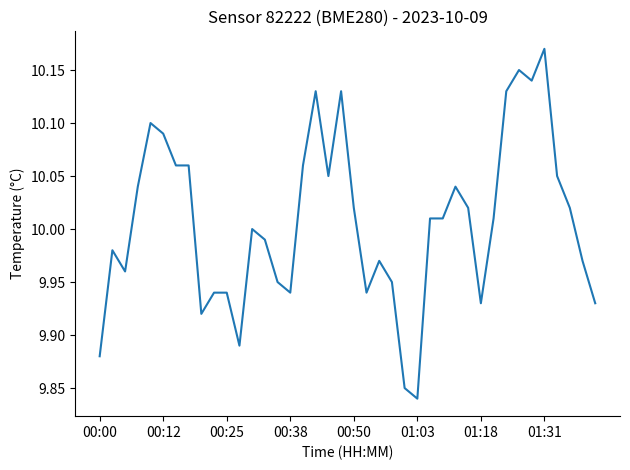

Which label corresponds to the smallest value in the chart?

01:03